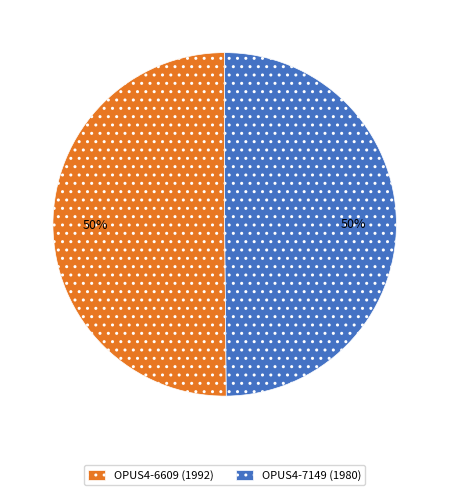

To the nearest percent, what is the combined percentage of OPUS4-7149 (1980) and OPUS4-6609 (1992)?

100%